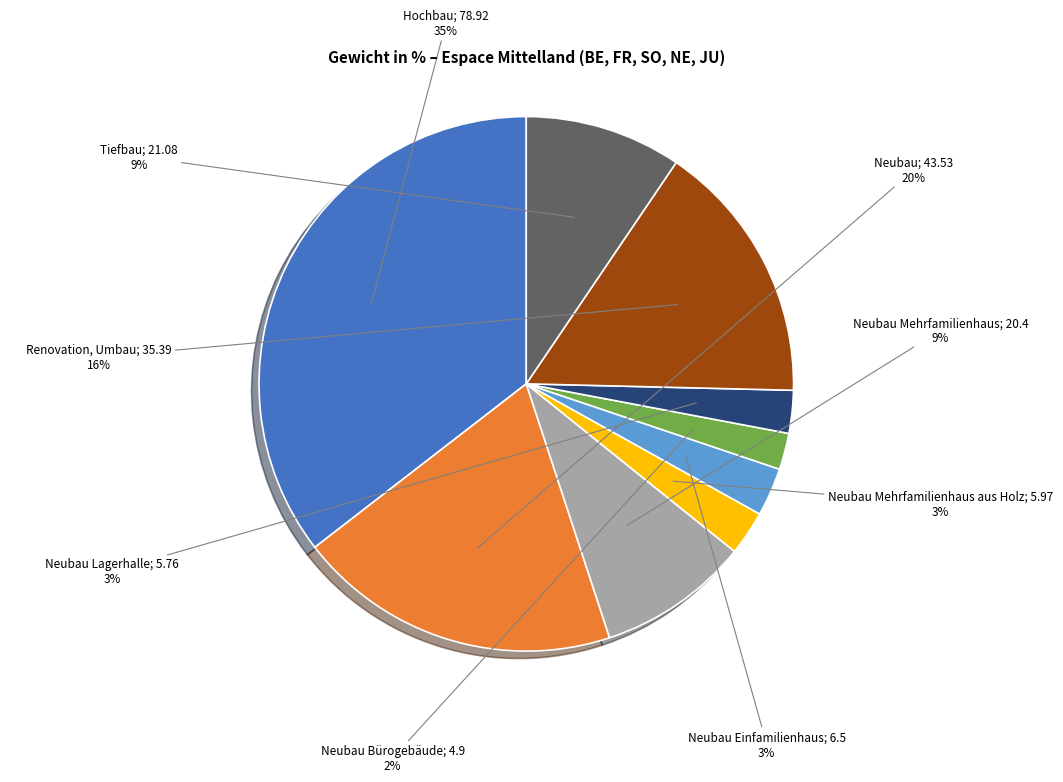

To the nearest percent, what is the average slice percentage?

11%